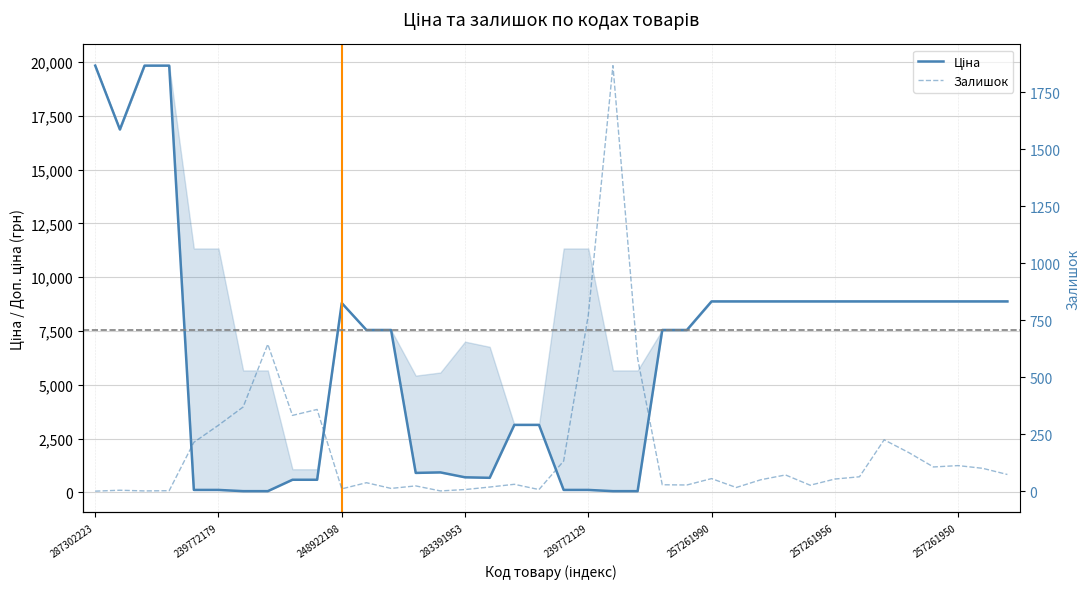

What is the difference between the maximum and minimum values in the Залишок series?

1865.0